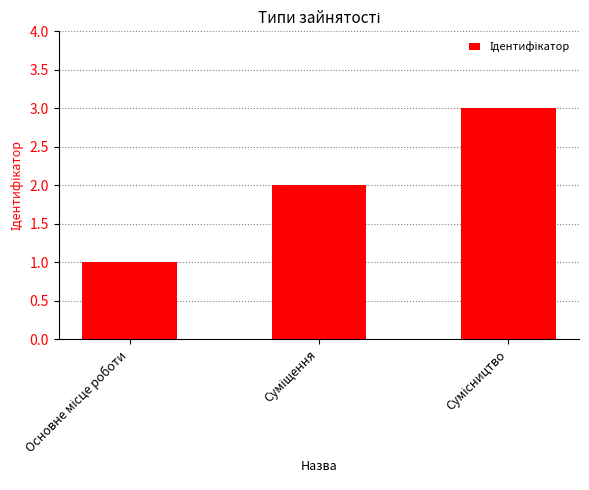

What is the sum of all values?

6